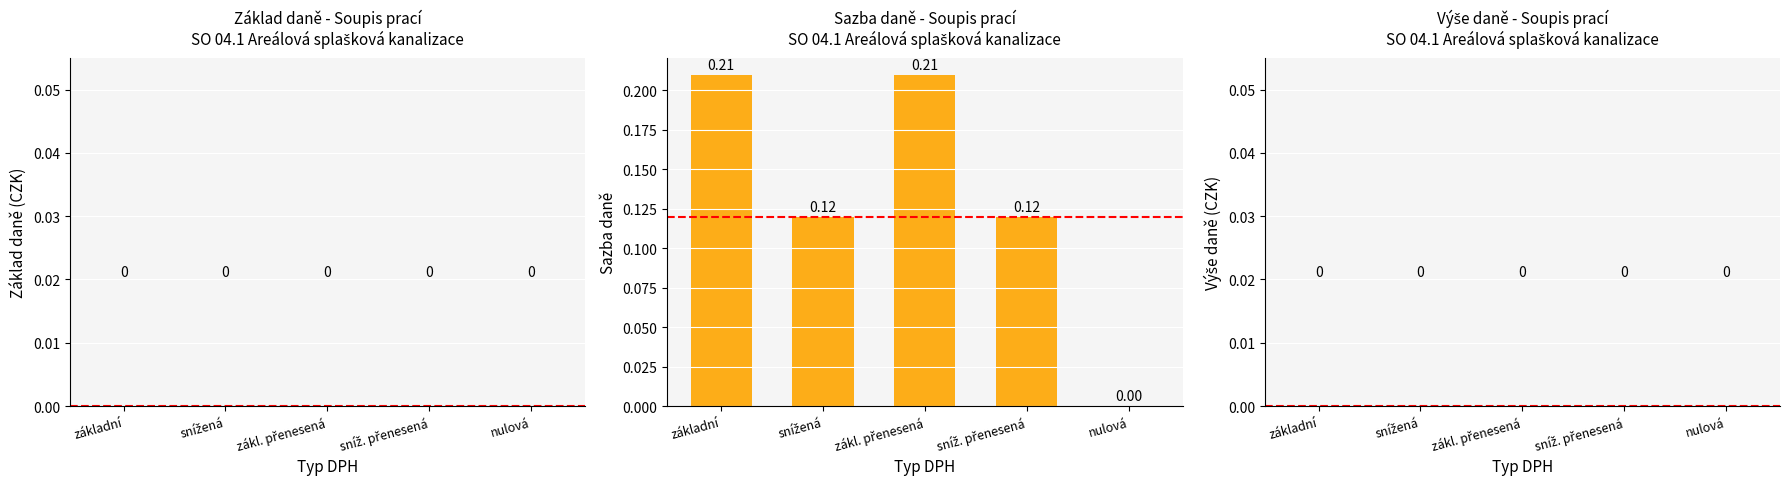

At which label is the value closest to 0?

nulová